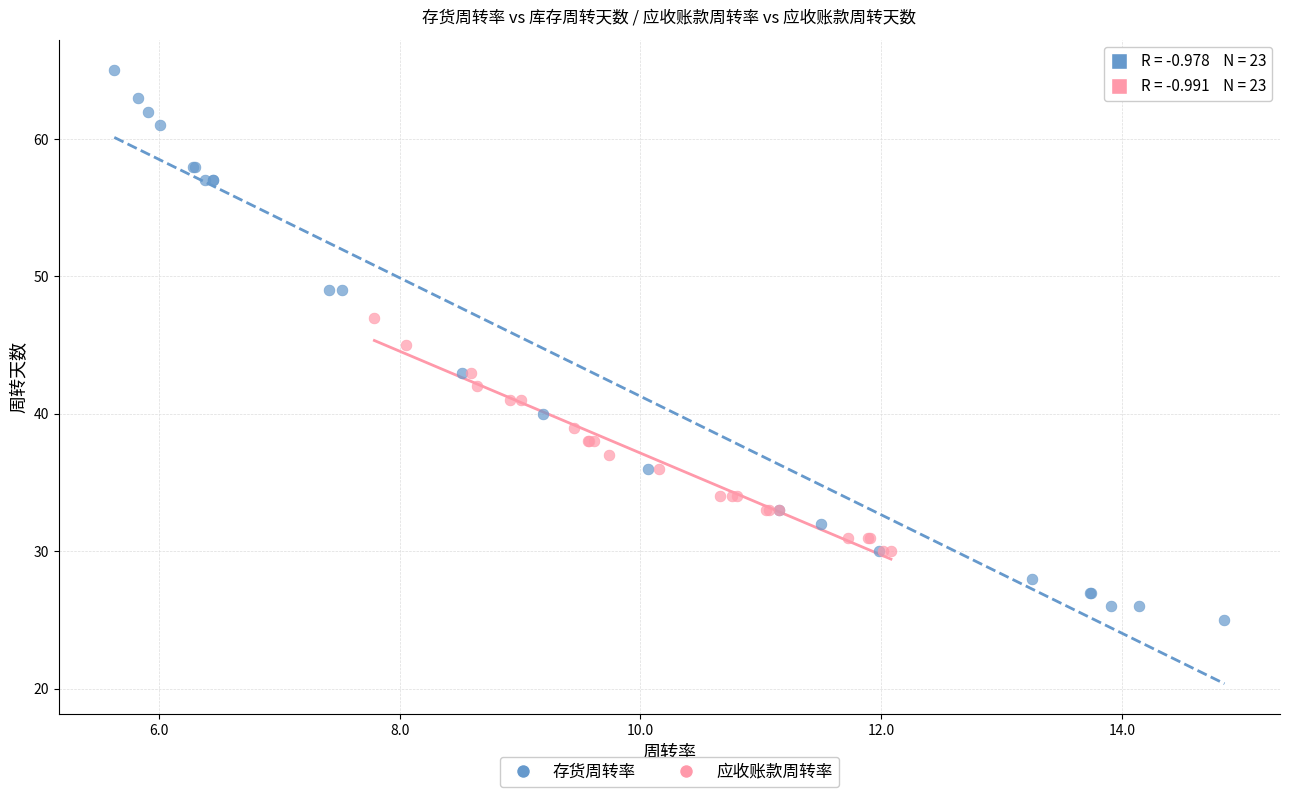

Which series contains the lowest Y value?

存货周转率